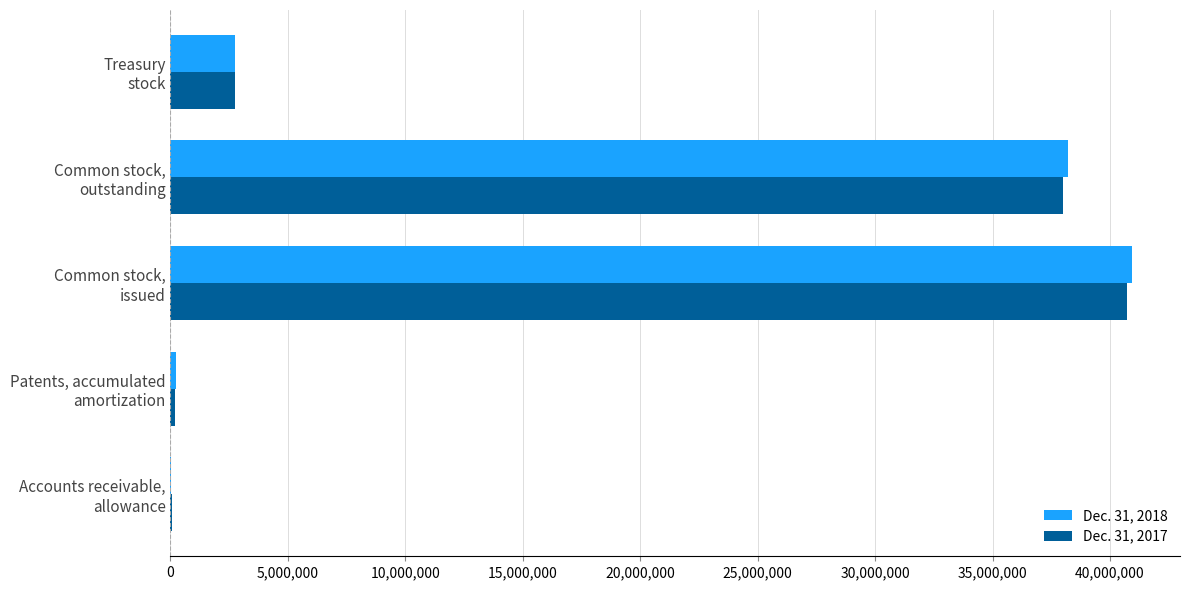

What is the maximum value shown in the chart?

40932911